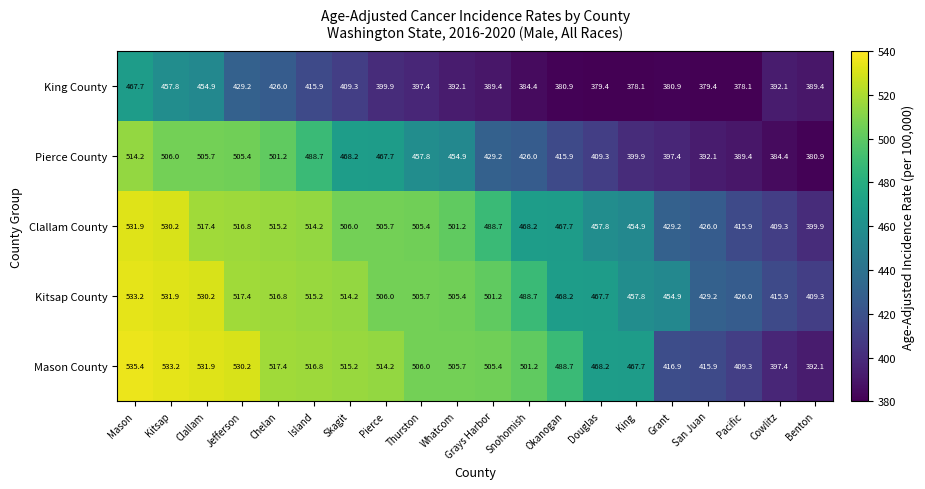

Which series has the largest total across all categories?

Kitsap County